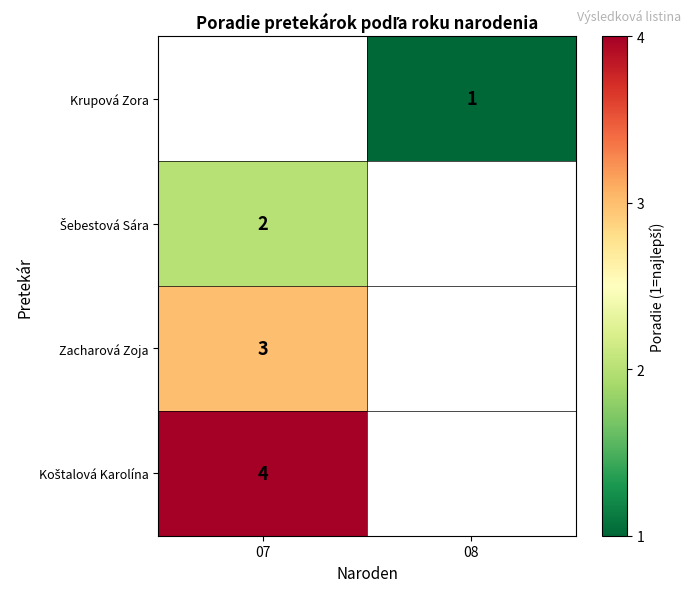

What is the greatest value displayed?

4.0